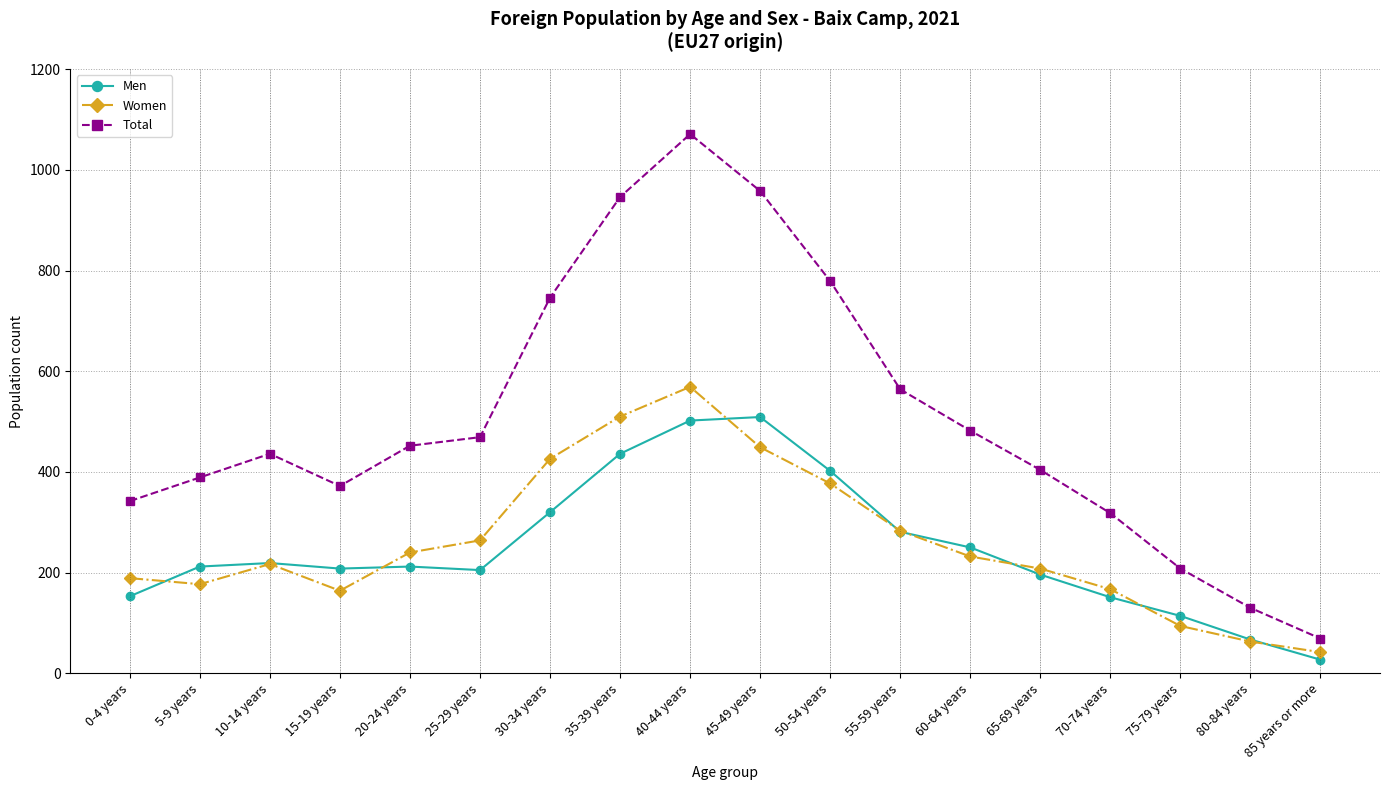

Which label corresponds to the smallest value in the chart?

85 years or more